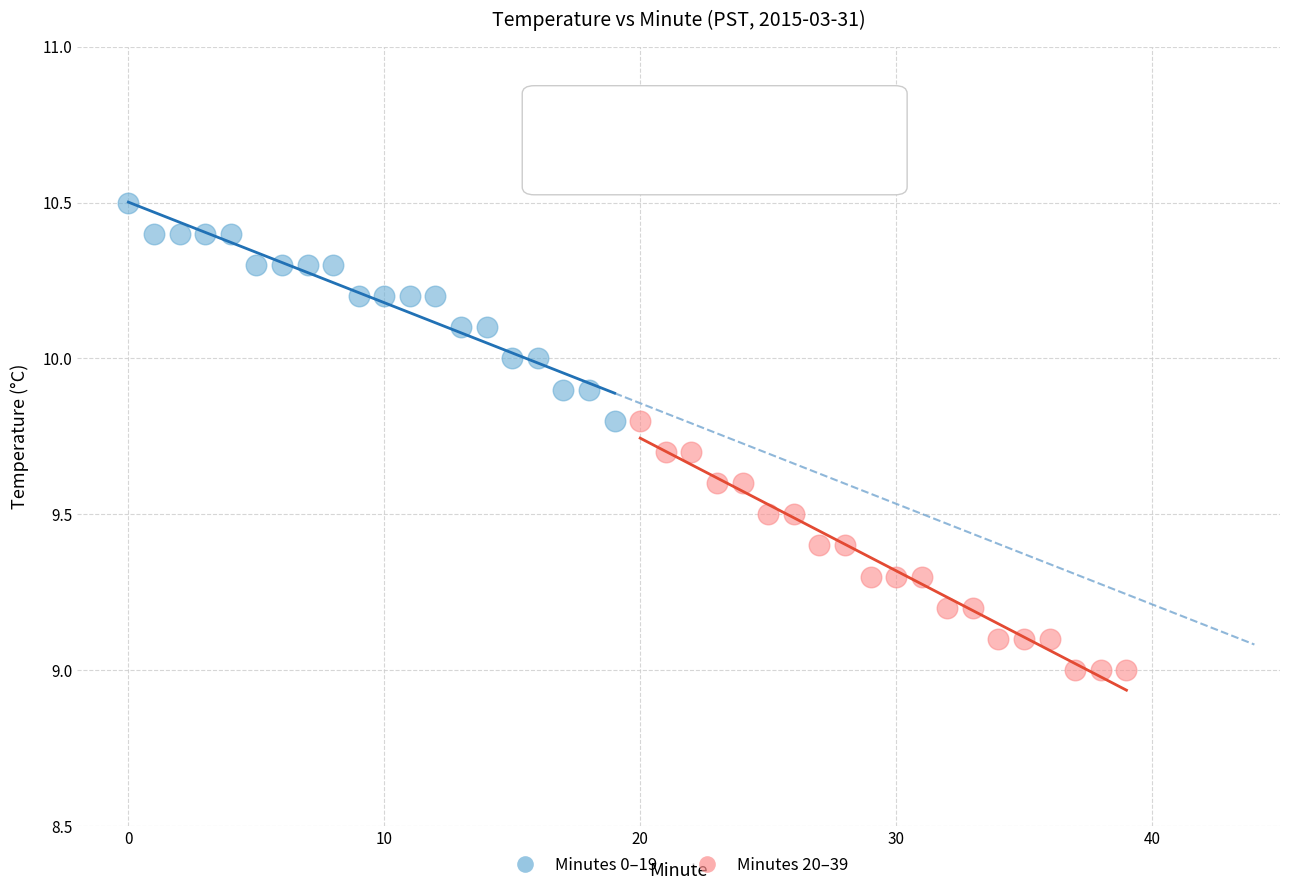

Which series contains the lowest Y value?

Minutes 20–39